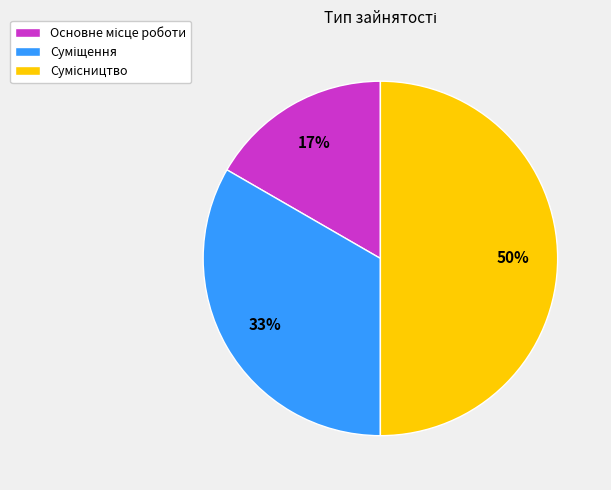

To the nearest percent, what is the difference between the largest and smallest slice percentages?

33%